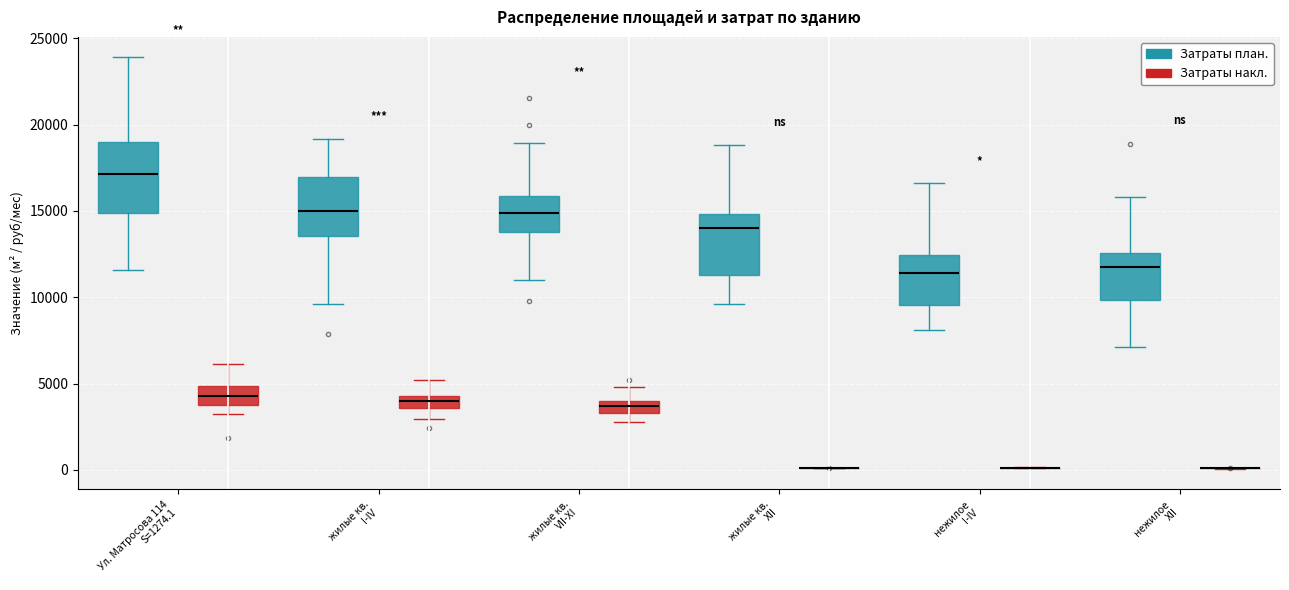

Where does the lower whisker of the box for жилые кв. I-IV (Затраты накл.) end on the y-axis? The values are not printed on the chart, so give them approximately, as read against the axis.

3000